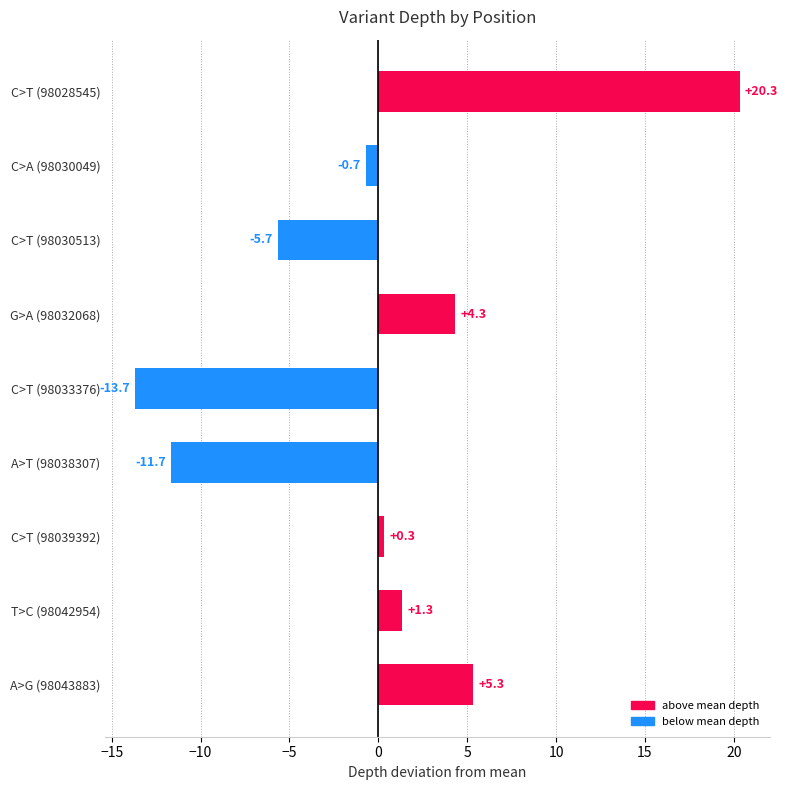

True or false: the data shows -9.5 at C>T (98030513).

False